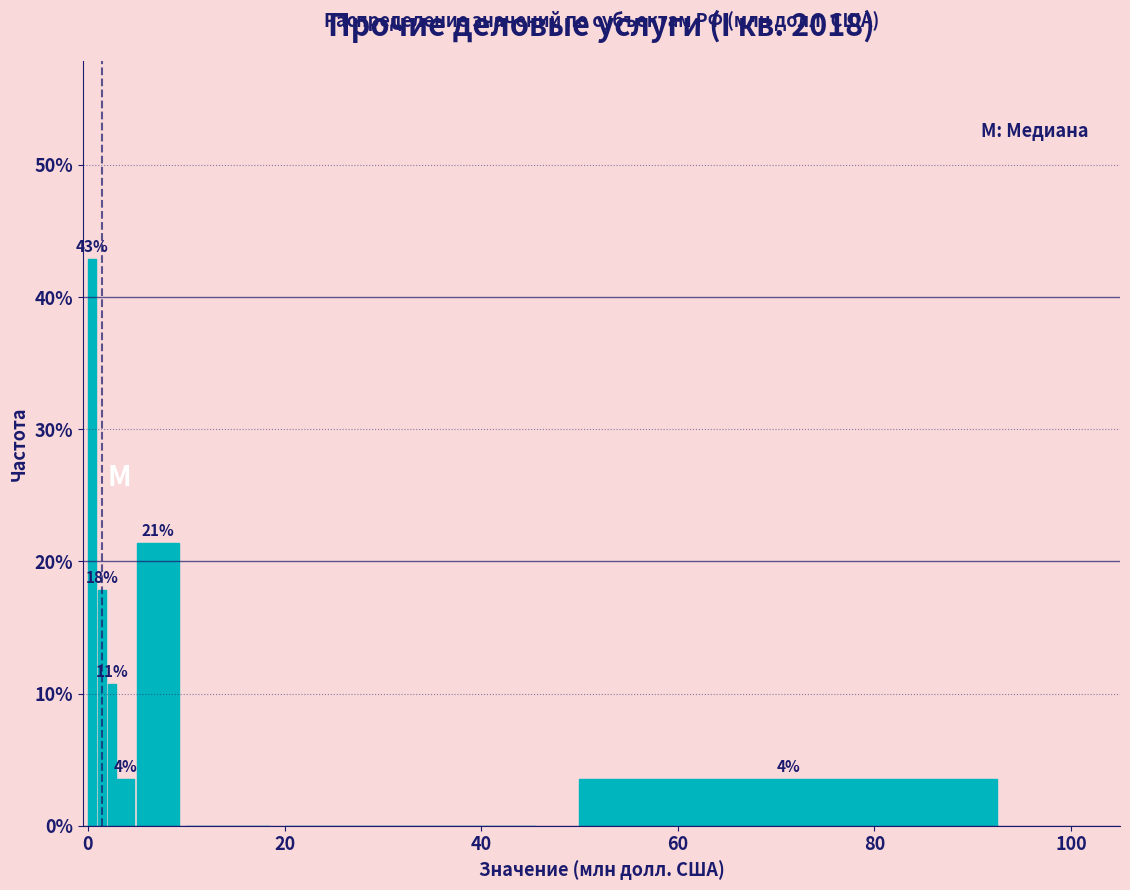

Read against the x-axis, roughly where is the centre of the tallest bar?

0